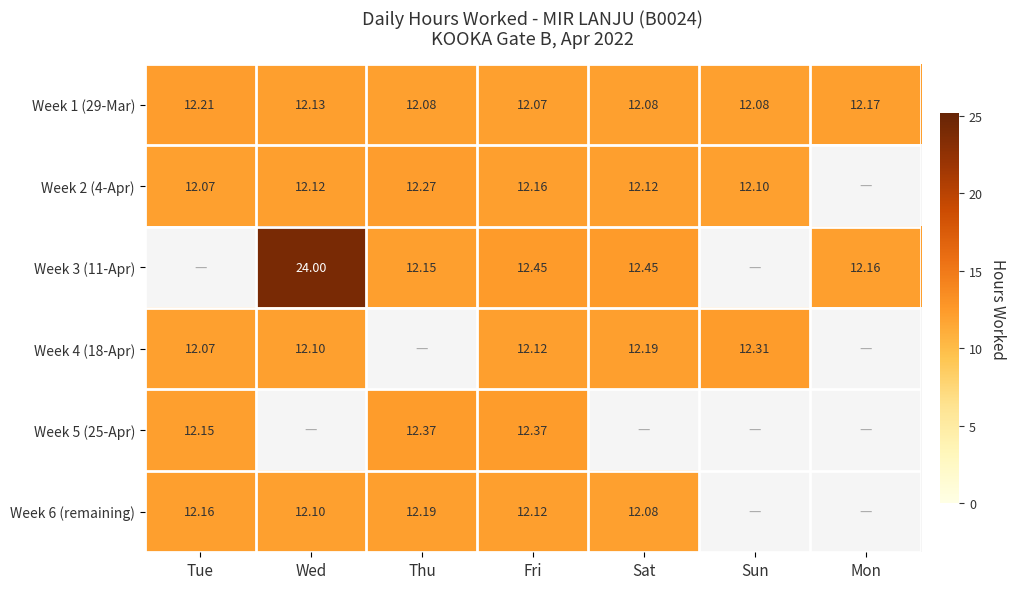

The Week 3 (11-Apr) series shows 16.6 at Mon. True or false?

False